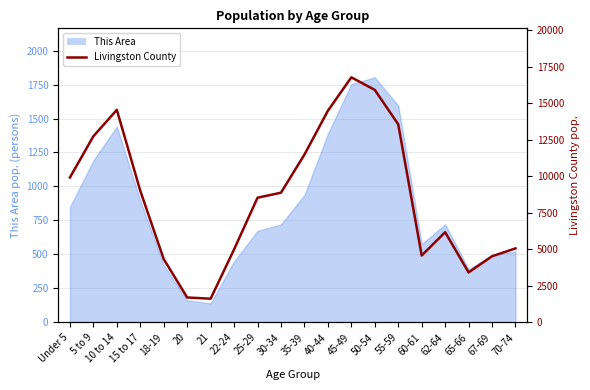

What is the label of the 2nd point from the right?

67-69